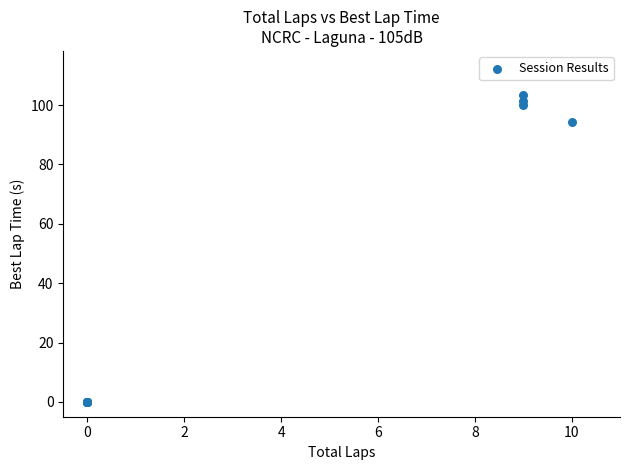

What Y value in the scatter plot is closest to 51?

94.4